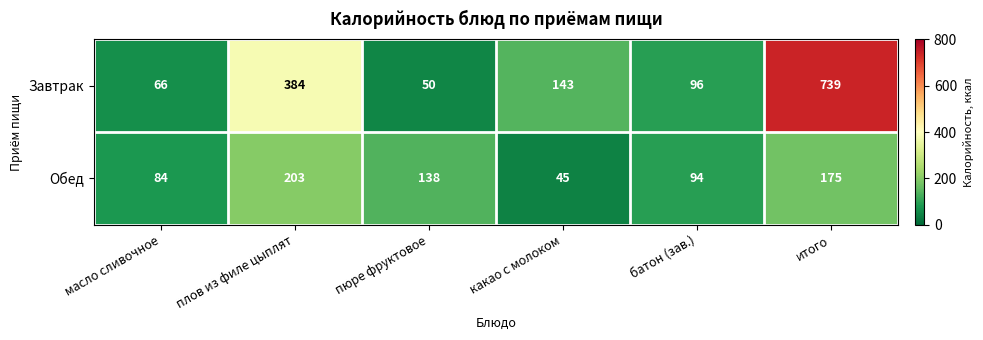

The value of Завтрак at плов из филе цыплят is 508. True or false?

False